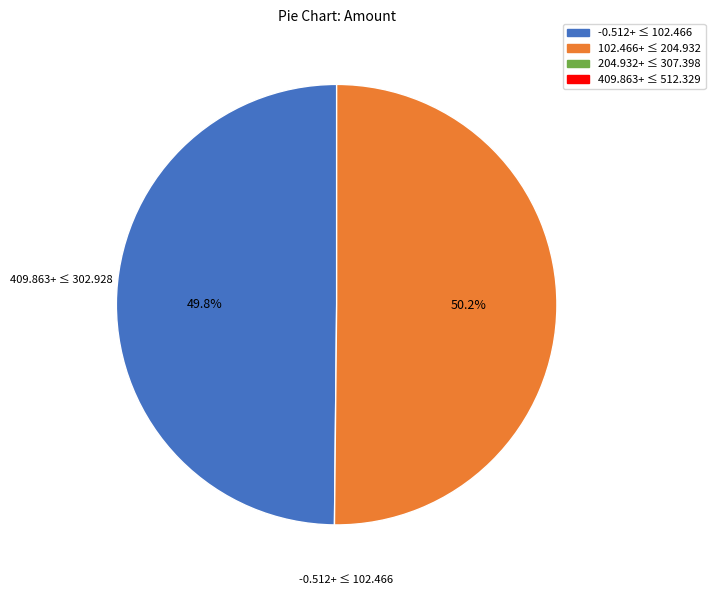

How many segments does this pie chart have?

2